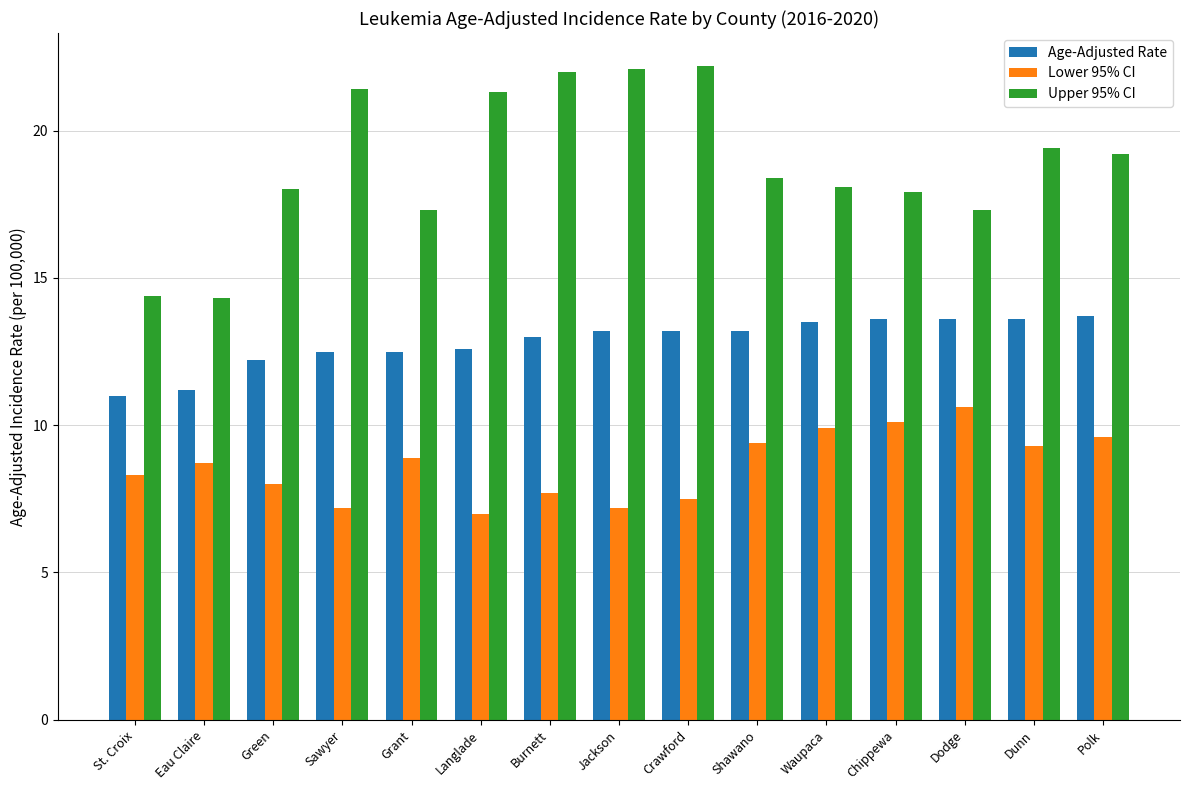

Count the number of data series in this chart.

3